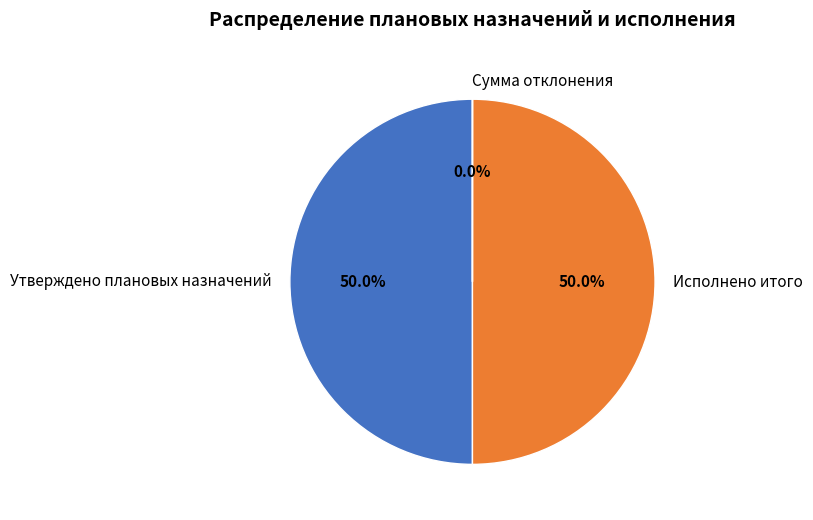

What percentage do Исполнено итого and Утверждено плановых назначений together represent?

100.0%